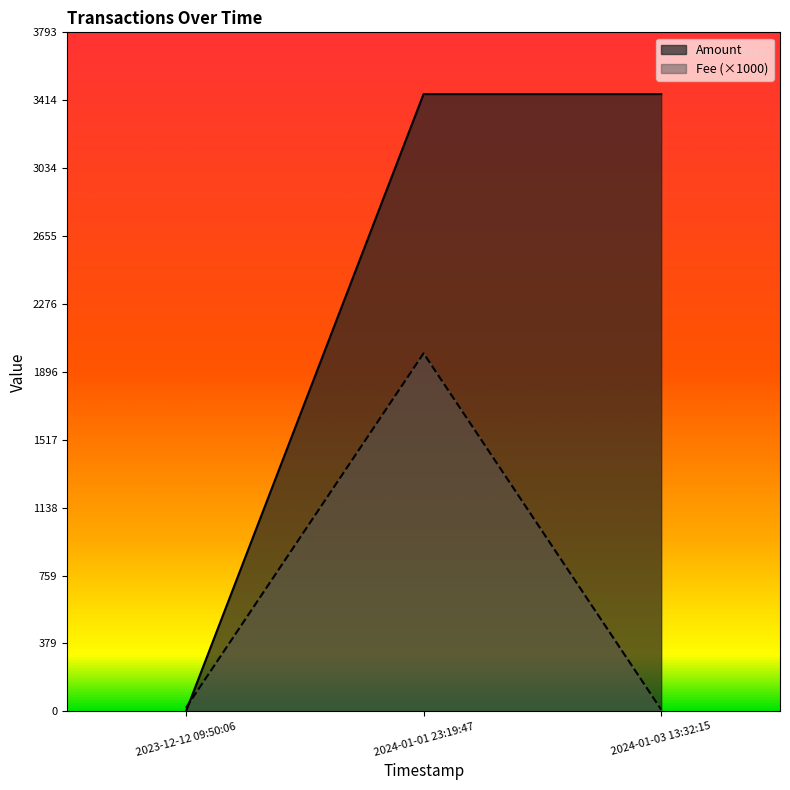

Where is Fee (×1000) nearest to the value 1005?

2023-12-12 09:50:06